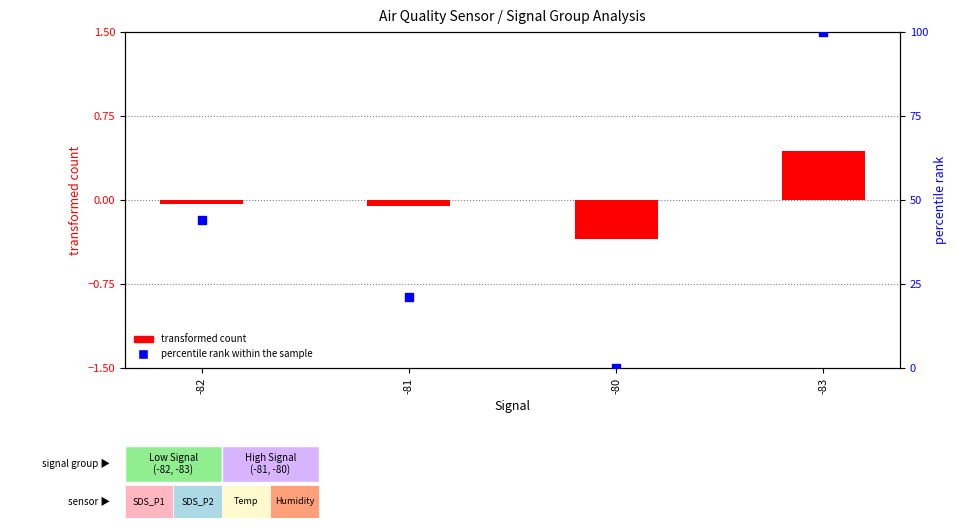

Which series has the widest spread of Y values?

percentile rank within the sample